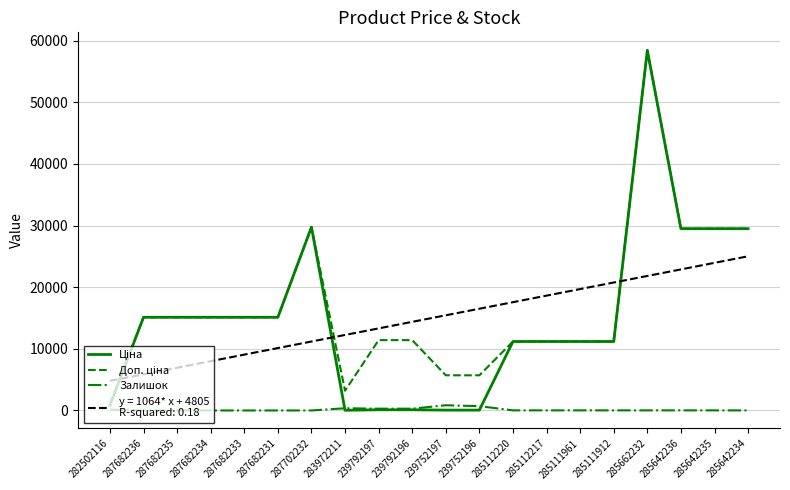

What is the spread (max minus min) of values at 287682236?

15120.0